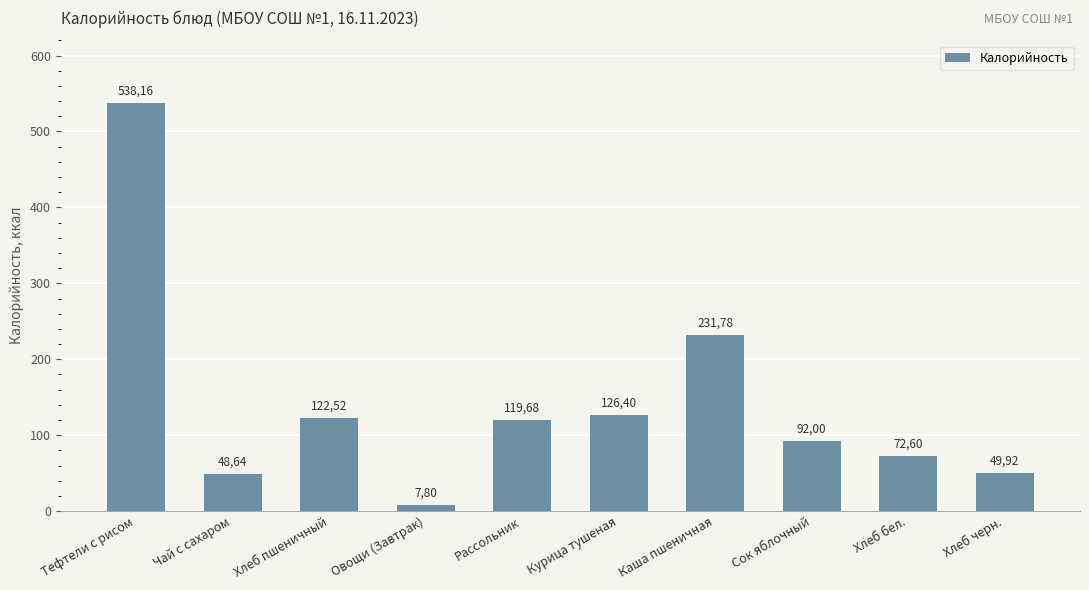

At which category does the chart reach its peak across all series?

Тефтели с рисом